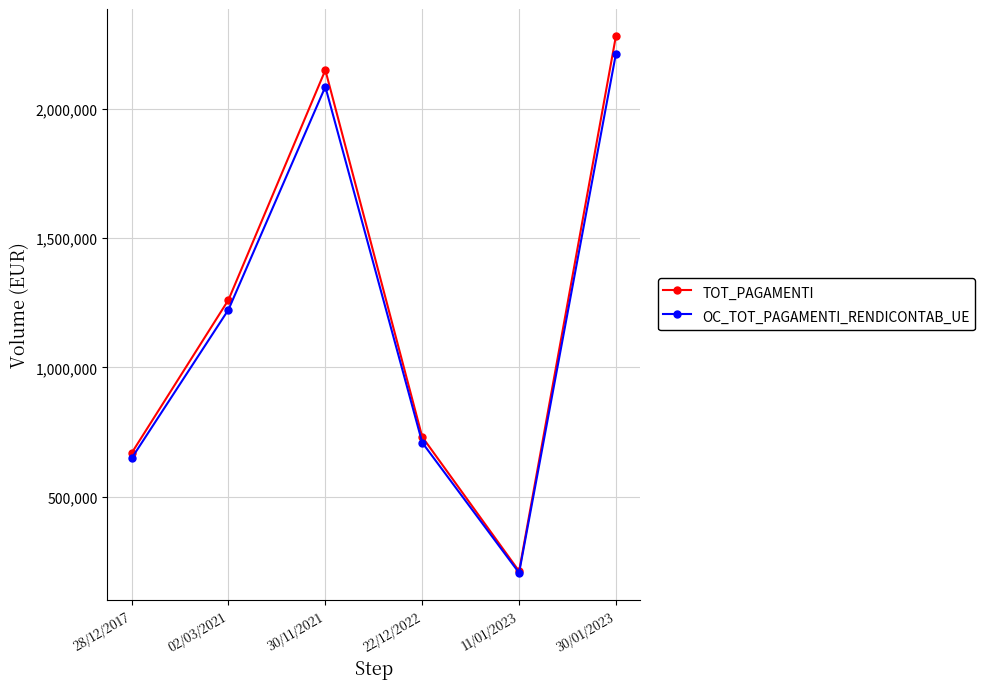

Which series has the widest spread of values?

TOT_PAGAMENTI